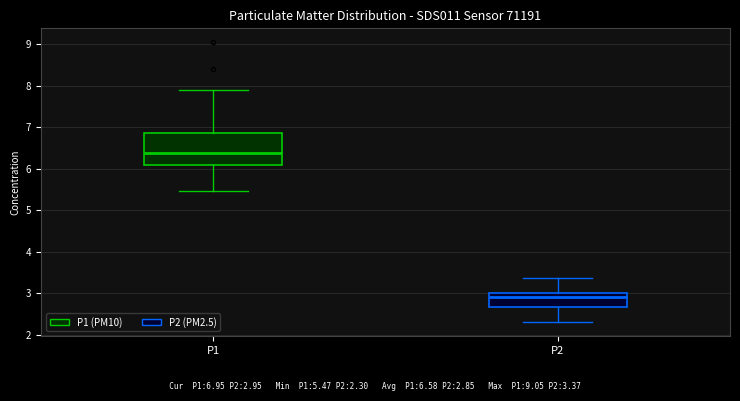

Where is the upper edge of the box for P1 on the y-axis? The values are not printed on the chart, so give them approximately, as read against the axis.

6.9